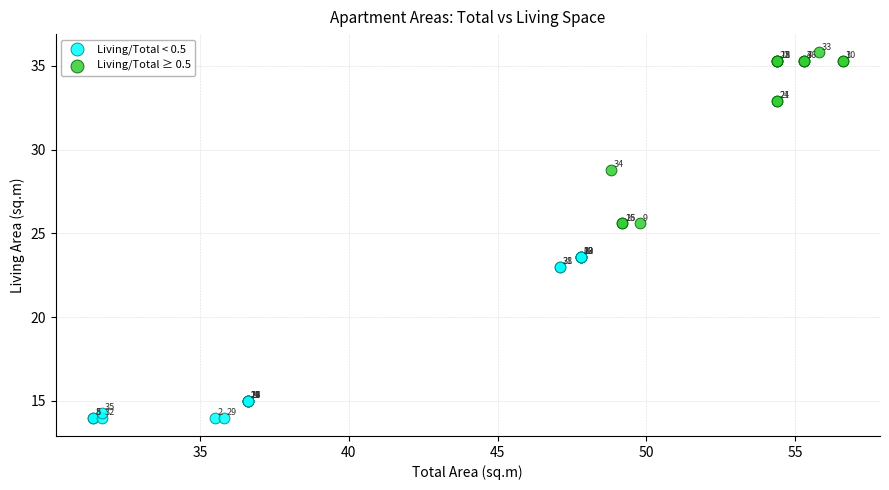

What are all the series names shown in the legend?

Living/Total < 0.5, Living/Total ≥ 0.5